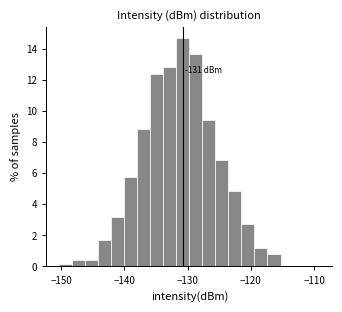

Around what value on the x-axis is the tallest bar? Give the approximate position of its centre, as read against the axis.

-131